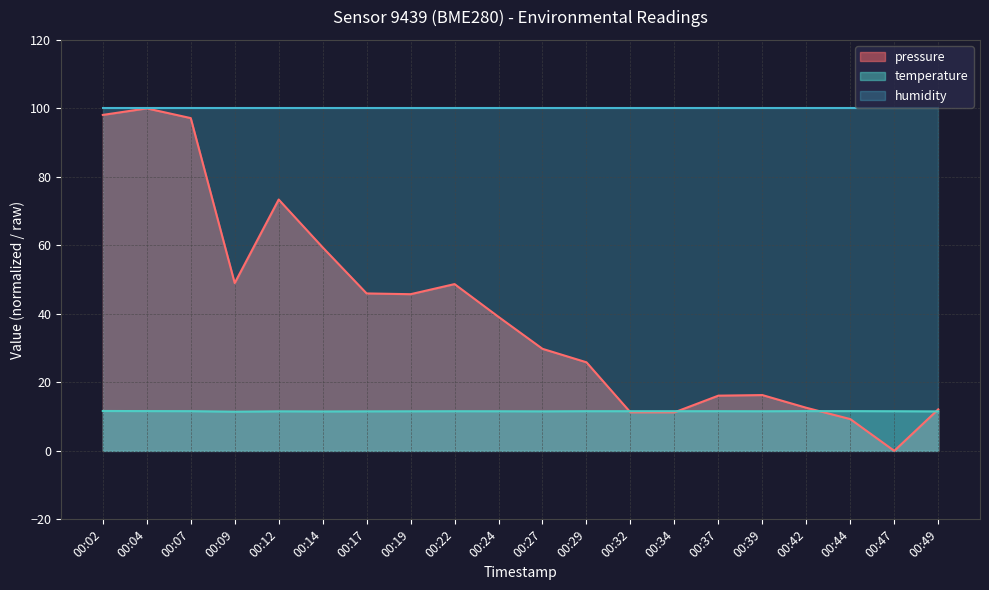

Does the chart display data point markers on the line(s)?

No